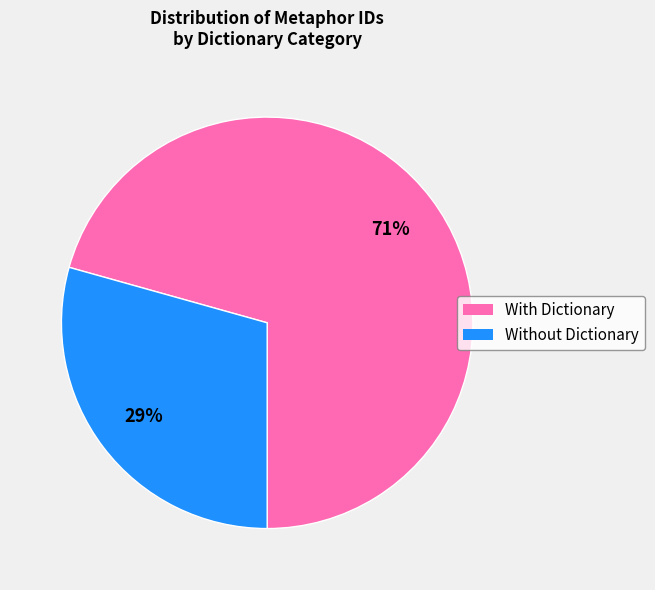

How many slices are in this pie chart?

2